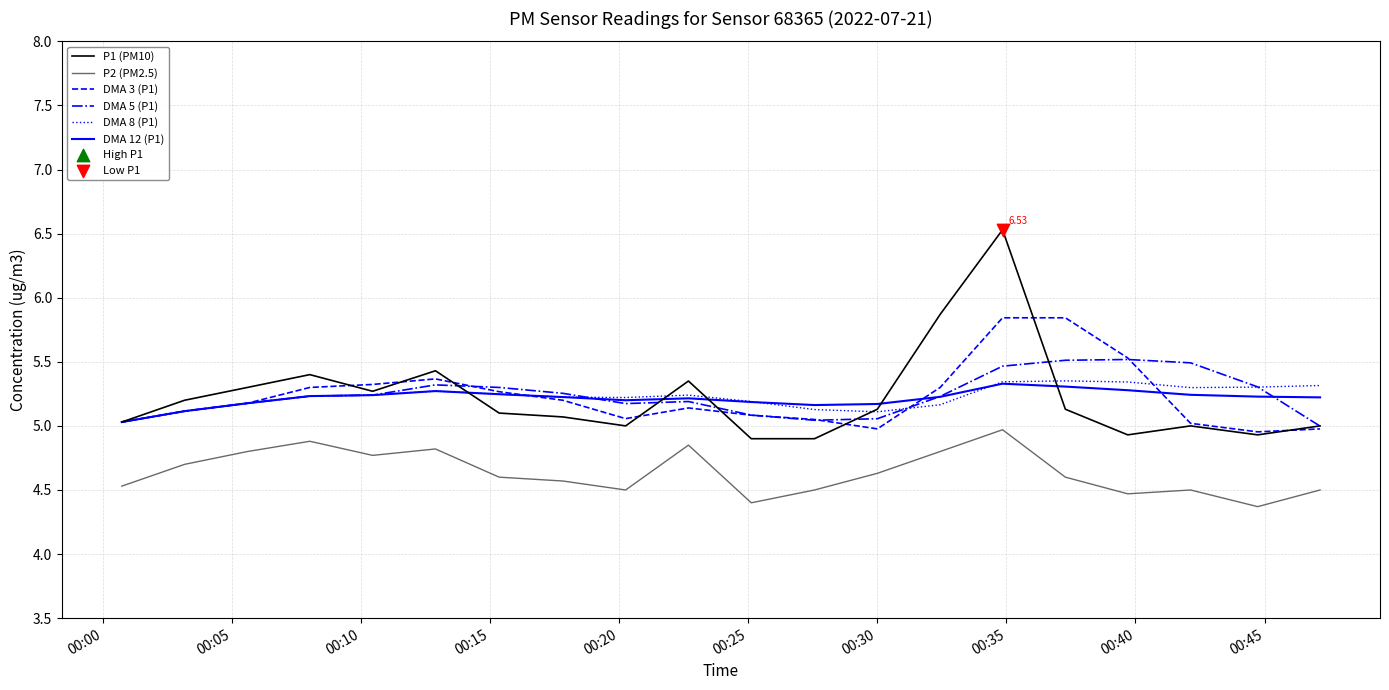

Which series has the widest spread of values?

P1 (PM10)